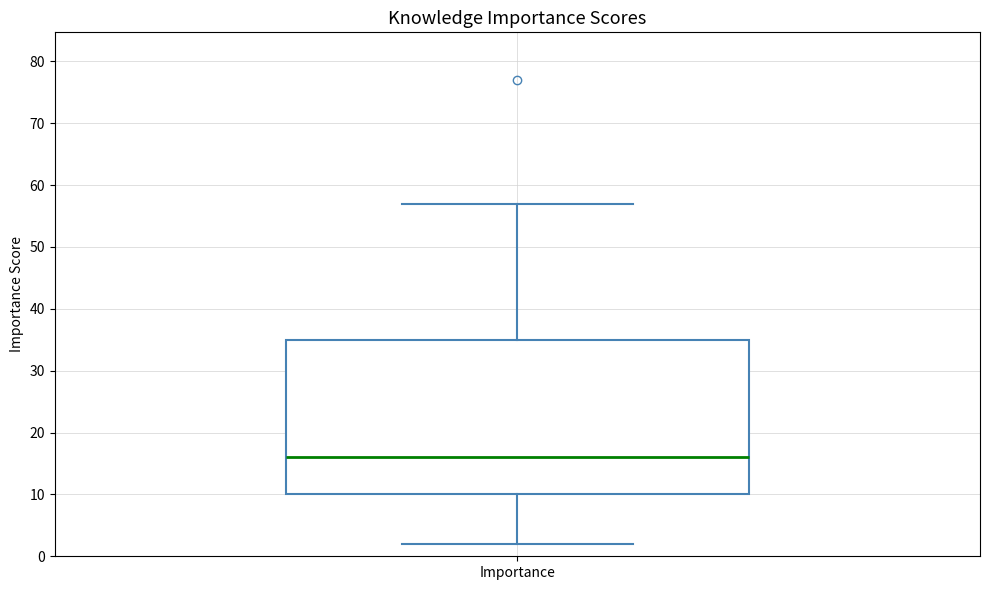

Where is the upper edge of the box for Importance on the y-axis? The values are not printed on the chart, so give them approximately, as read against the axis.

35